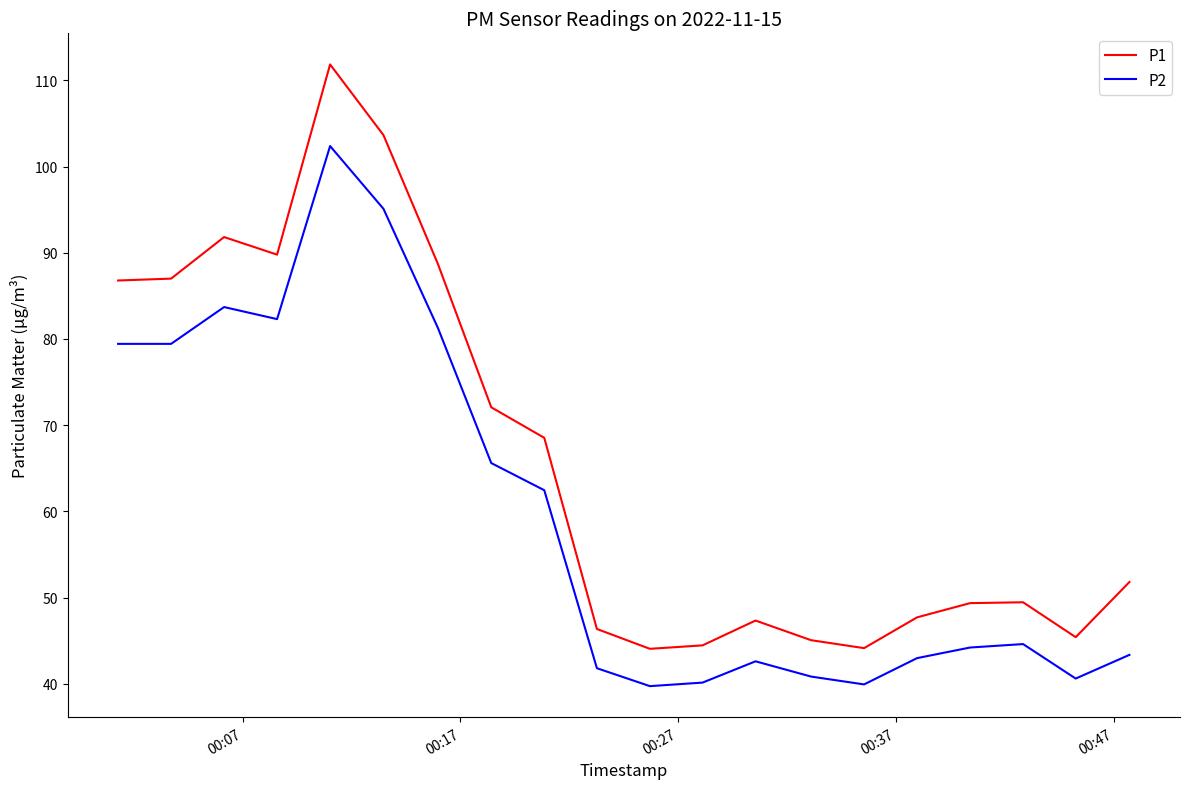

Which series has the largest total across all categories?

P1